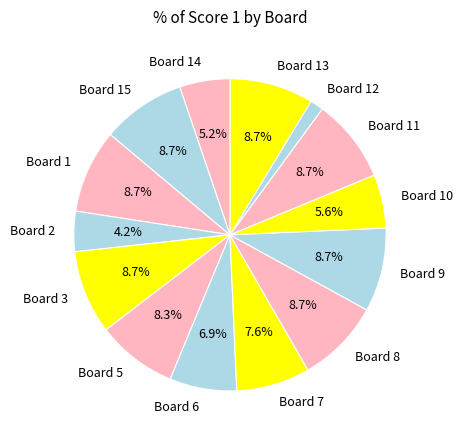

What is the smallest slice in the pie chart?

Board 12